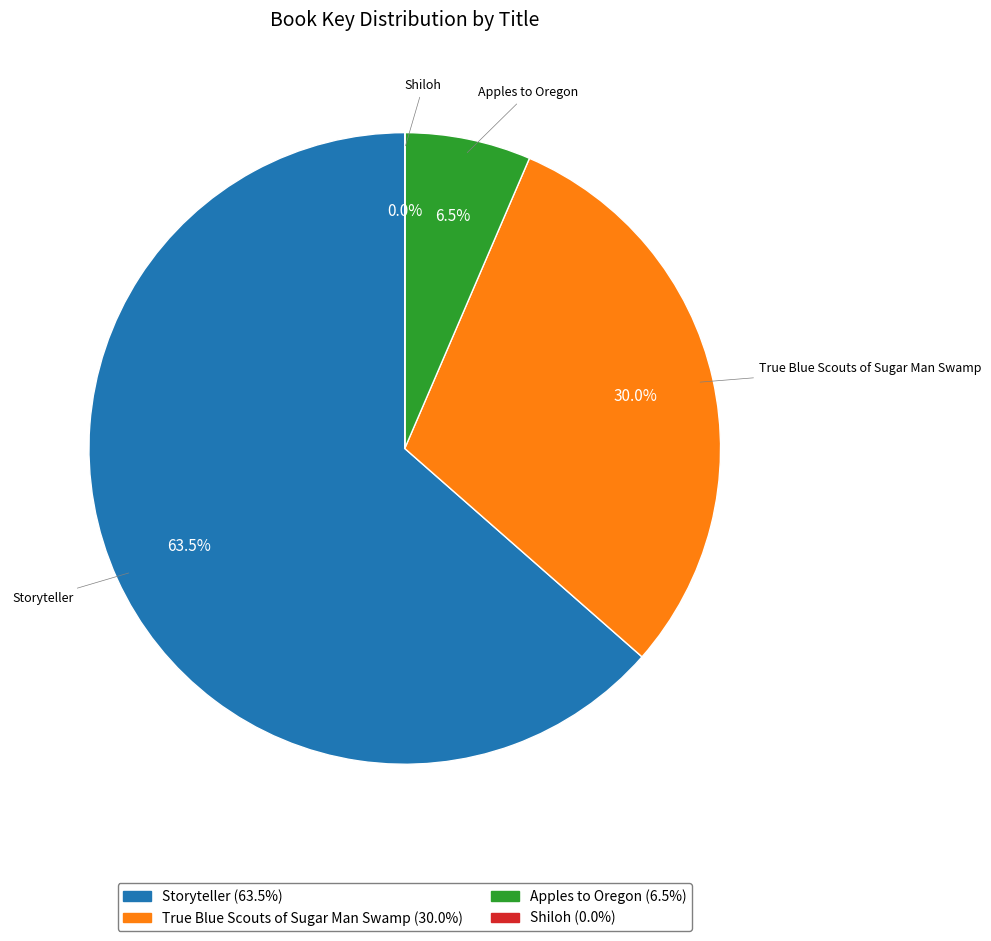

Between True Blue Scouts of Sugar Man Swamp and Apples to Oregon, which is larger?

True Blue Scouts of Sugar Man Swamp